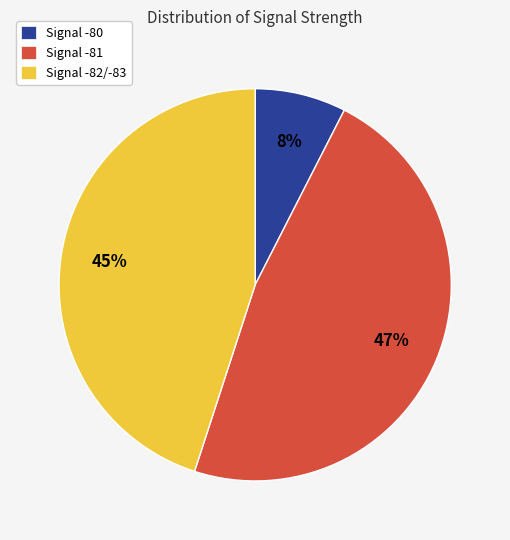

To the nearest percent, what is the average slice percentage?

33%